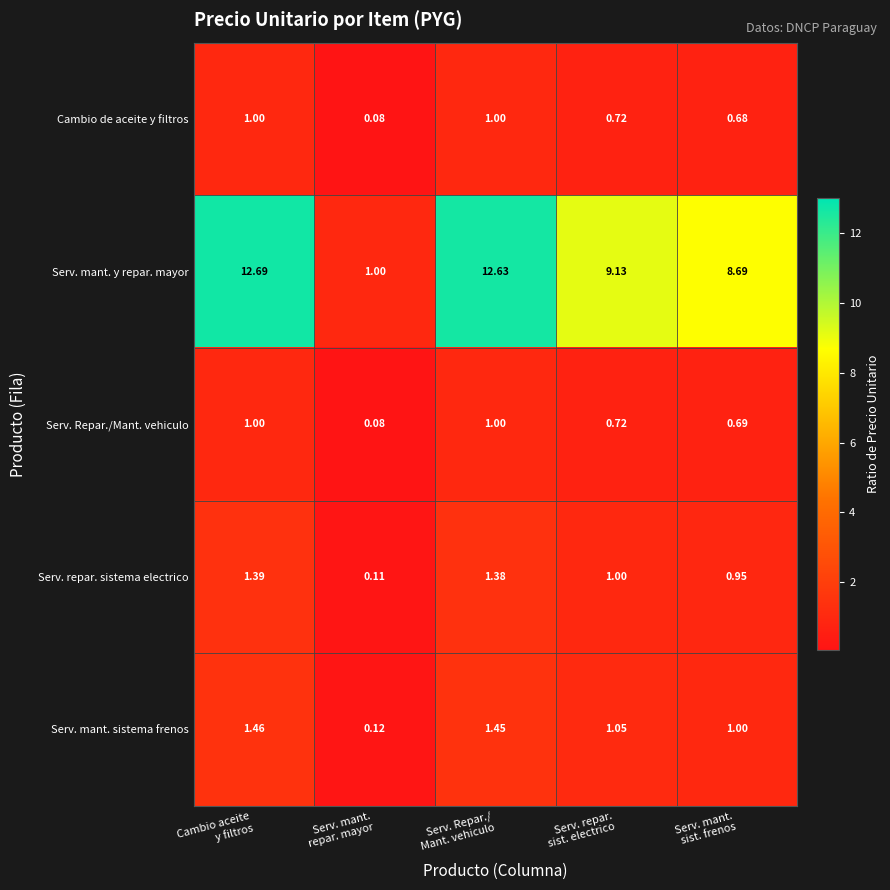

Which series has the largest range (max minus min)?

Serv. mant. y repar. mayor